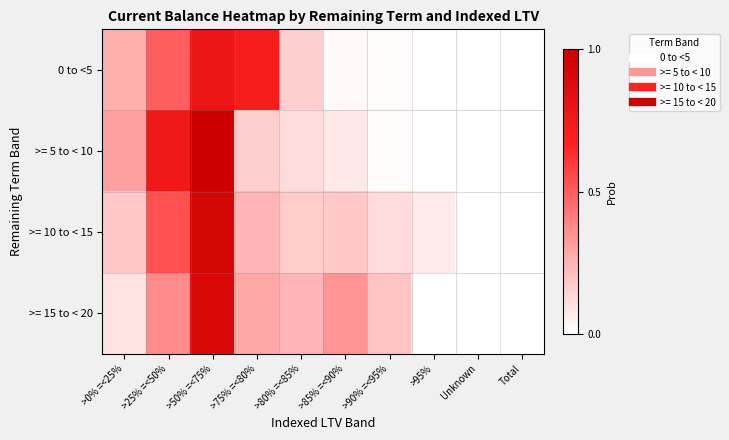

Reading left to right, what are all the values shown in this chart?

0 to <5: >0% =<25%=0.3	>25% =<50%=0.5	>50% =<75%=0.8	>75% =<80%=0.7	>80% =<85%=0.2	>85% =<90%=0.0	>90% =<95%=0.0	>95%=0.0	Unknown=0.0	Total=0.0
>= 5 to < 10: >0% =<25%=0.3	>25% =<50%=0.8	>50% =<75%=1.0	>75% =<80%=0.2	>80% =<85%=0.1	>85% =<90%=0.1	>90% =<95%=0.0	>95%=0.0	Unknown=0.0	Total=0.0
>= 10 to < 15: >0% =<25%=0.2	>25% =<50%=0.5	>50% =<75%=0.9	>75% =<80%=0.2	>80% =<85%=0.2	>85% =<90%=0.2	>90% =<95%=0.1	>95%=0.1	Unknown=0.0	Total=0.0
>= 15 to < 20: >0% =<25%=0.1	>25% =<50%=0.4	>50% =<75%=0.9	>75% =<80%=0.3	>80% =<85%=0.2	>85% =<90%=0.3	>90% =<95%=0.2	>95%=0.0	Unknown=0.0	Total=0.0